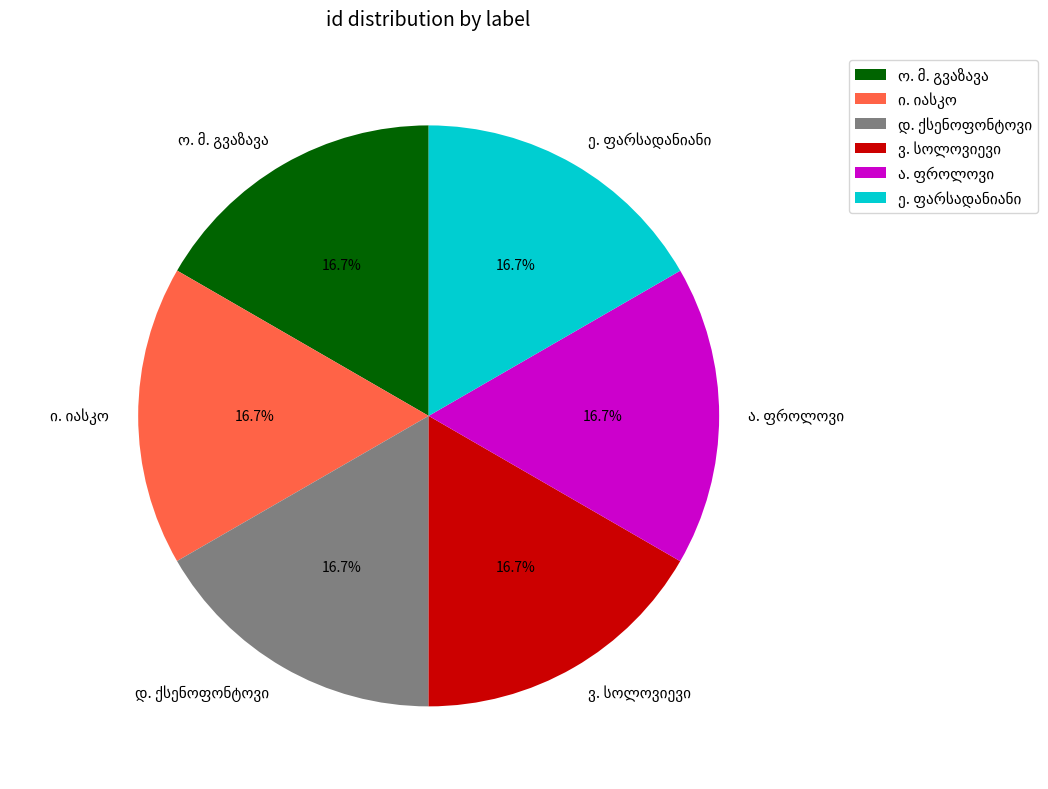

Is there any slice that represents more than half of the pie?

No